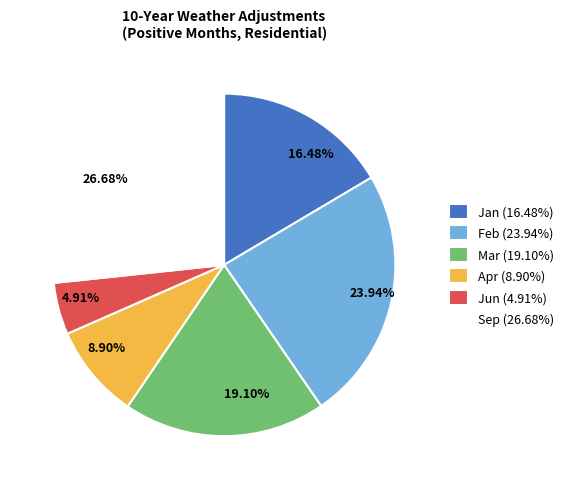

Combined, do Sep and Apr account for over 50%?

No